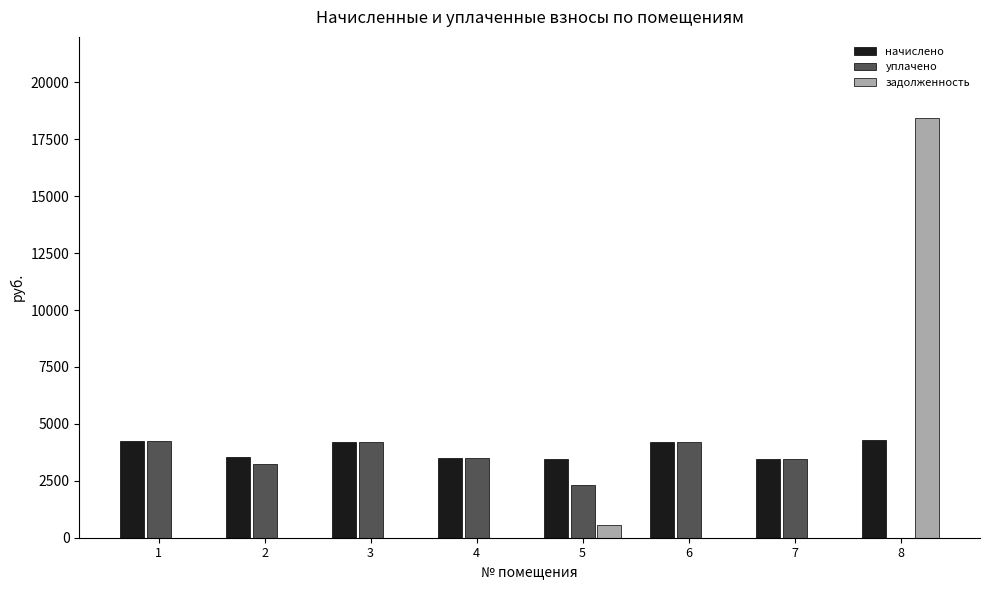

Does the chart contain stacked bars?

No